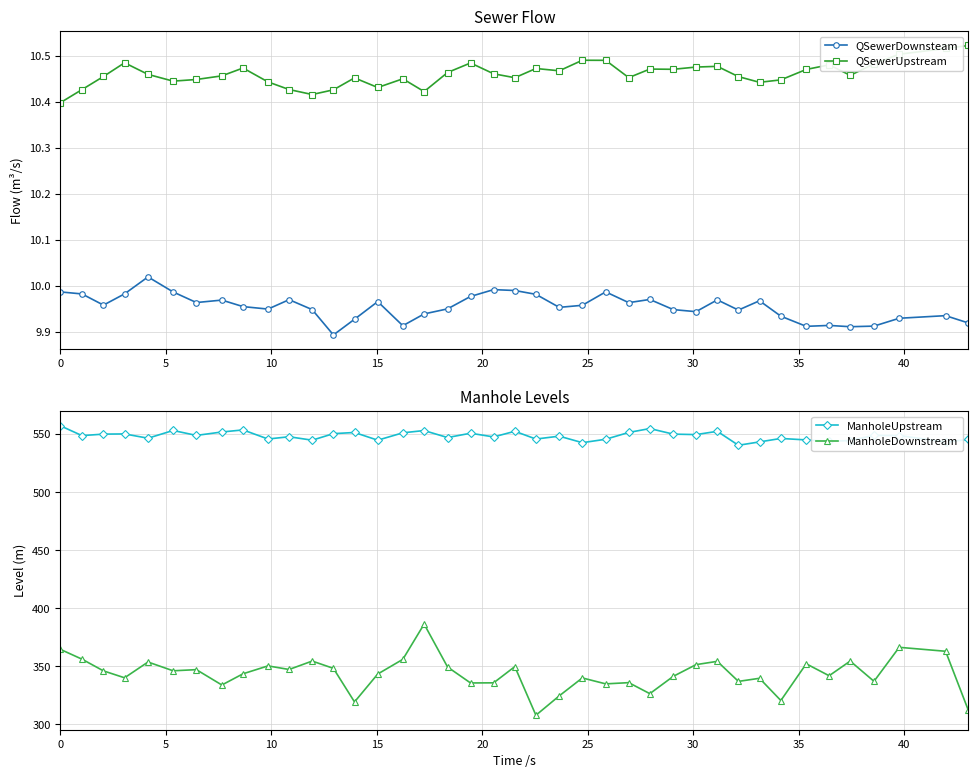

Does the chart display data point markers on the line(s)?

Yes